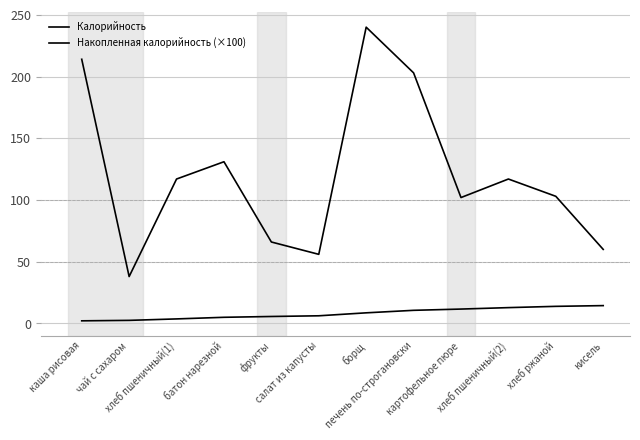

Does the chart have visible grid lines?

Yes